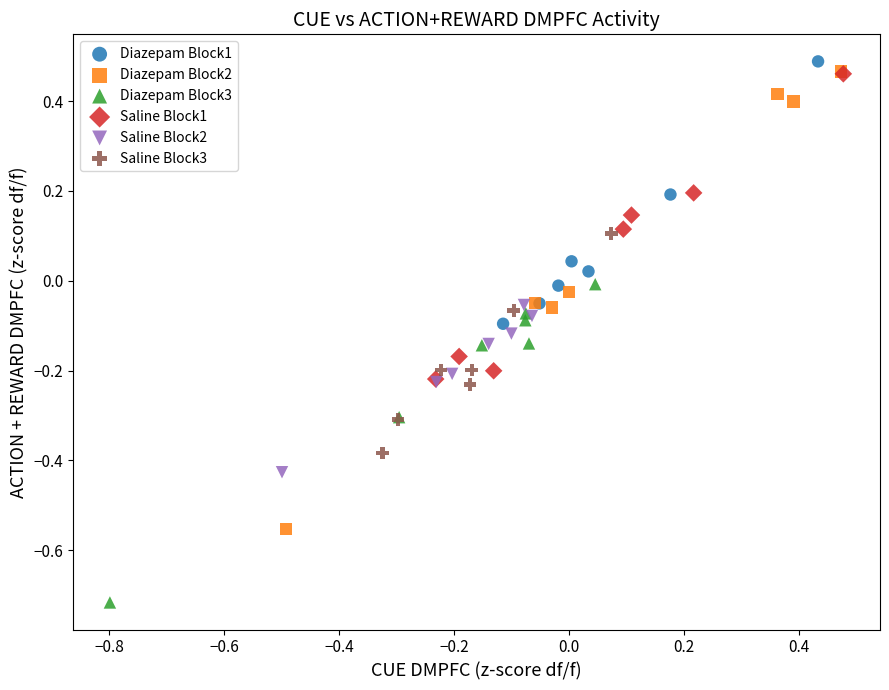

Which series contains the lowest Y value?

Diazepam Block3